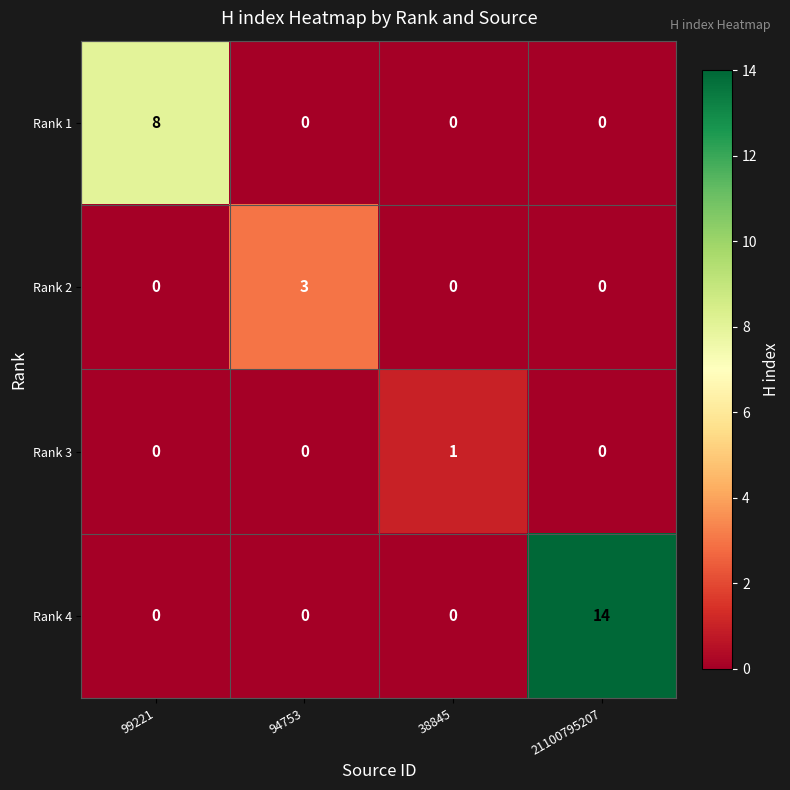

How many Rank 2 values are between 0 and 3?

4